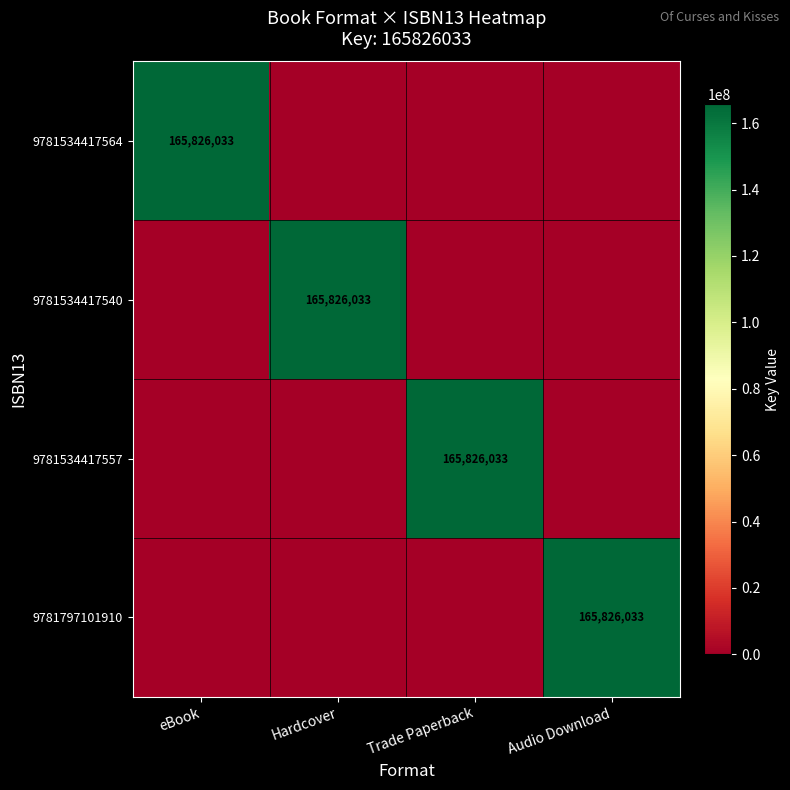

Which label corresponds to the smallest value in the chart?

Hardcover